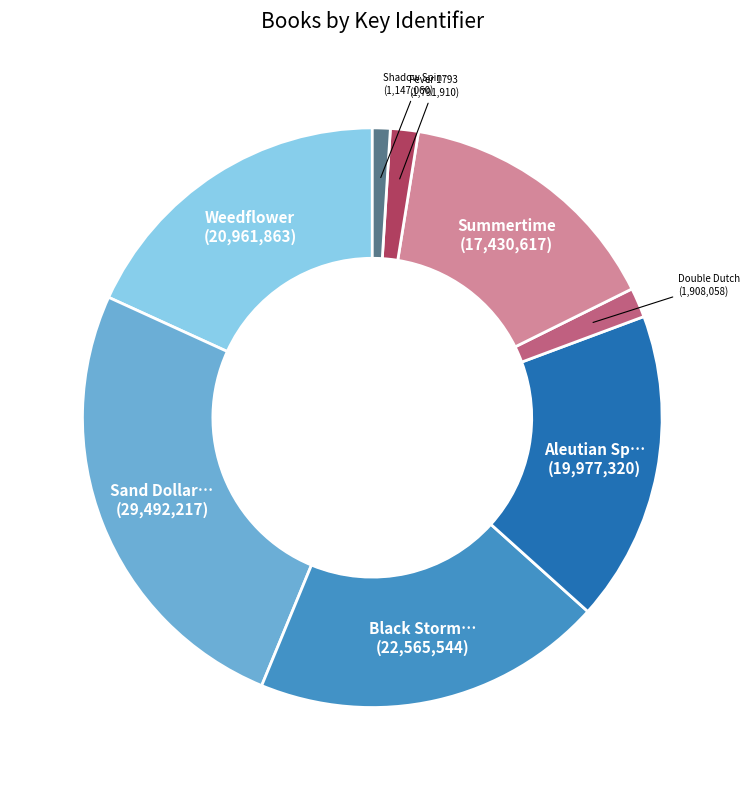

Is there a majority slice in this chart?

No